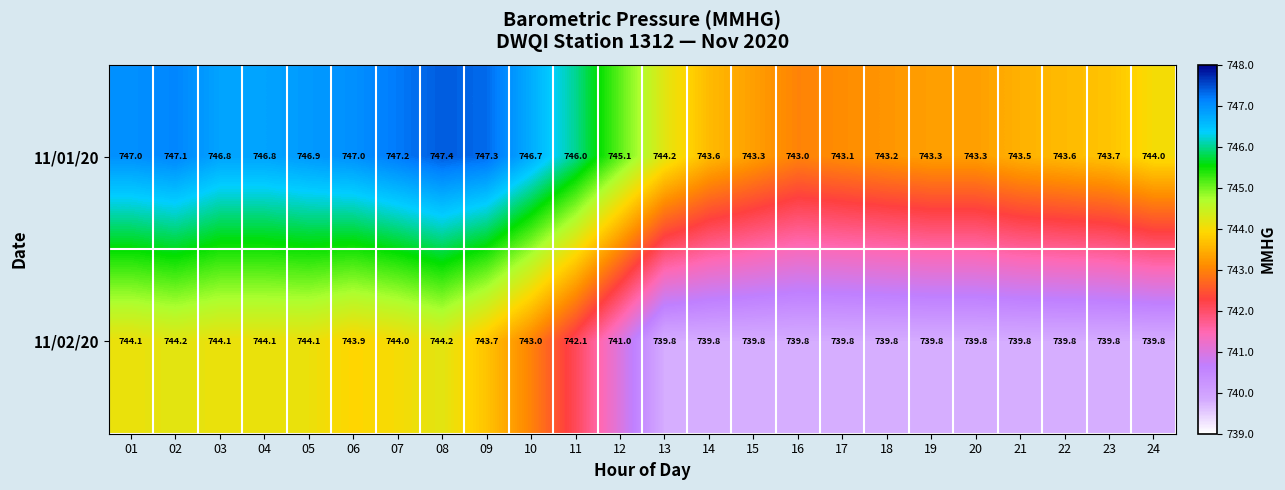

What is the difference between the second highest and minimum values in the 11/02/20 series?

4.4